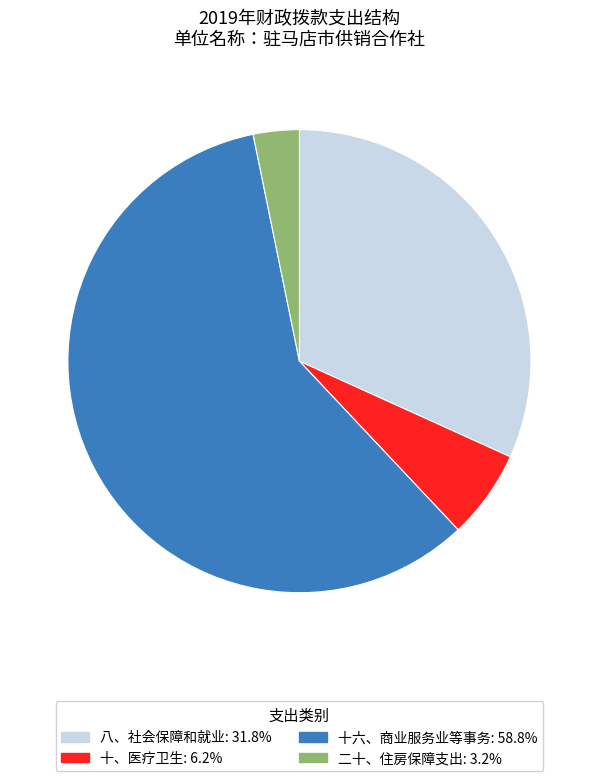

Count the number of slices in the pie.

4